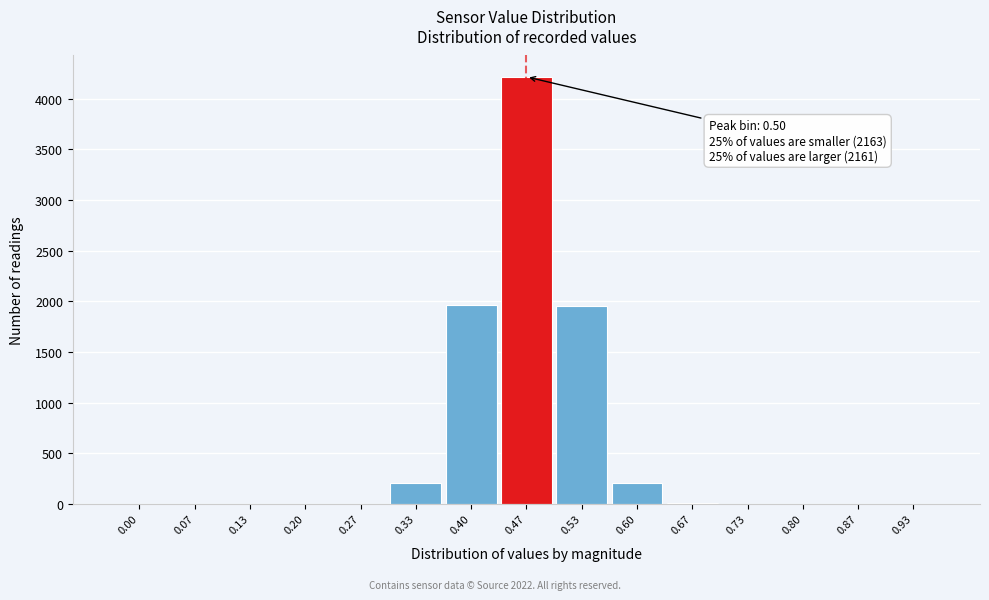

What is the sum of all values?

8539